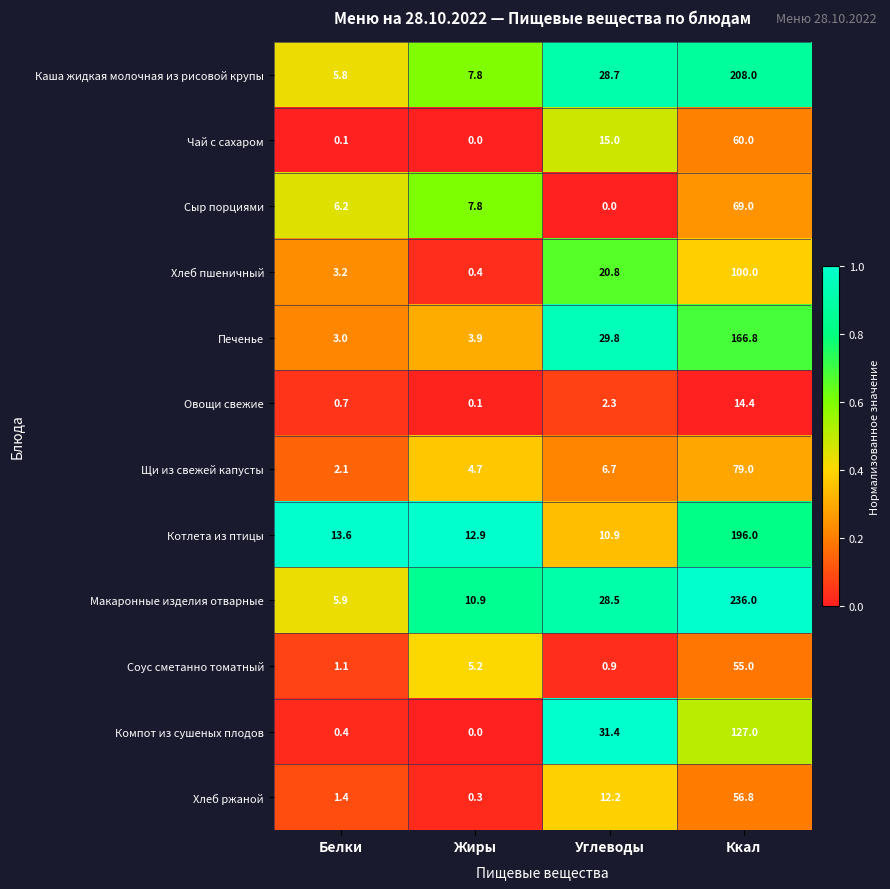

Rank the categories by Хлеб пшеничный value from highest to lowest.

Ккал, Углеводы, Белки, Жиры